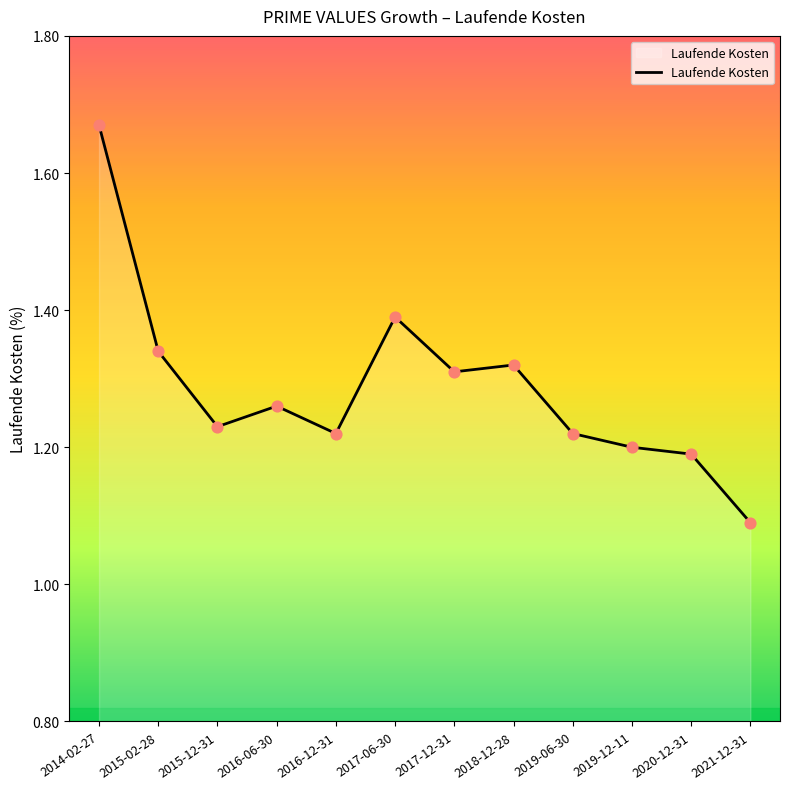

Approximately how many times larger is the value at 2016-12-31 compared to 2018-12-28?

0.9